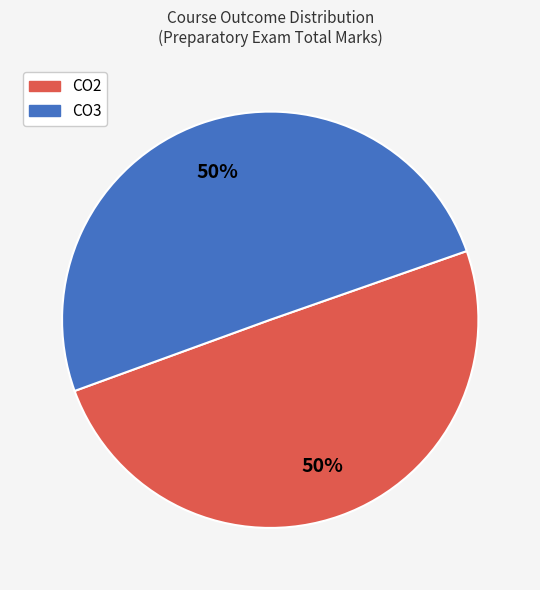

What percentage is the CO3 slice, to the nearest percent?

50%